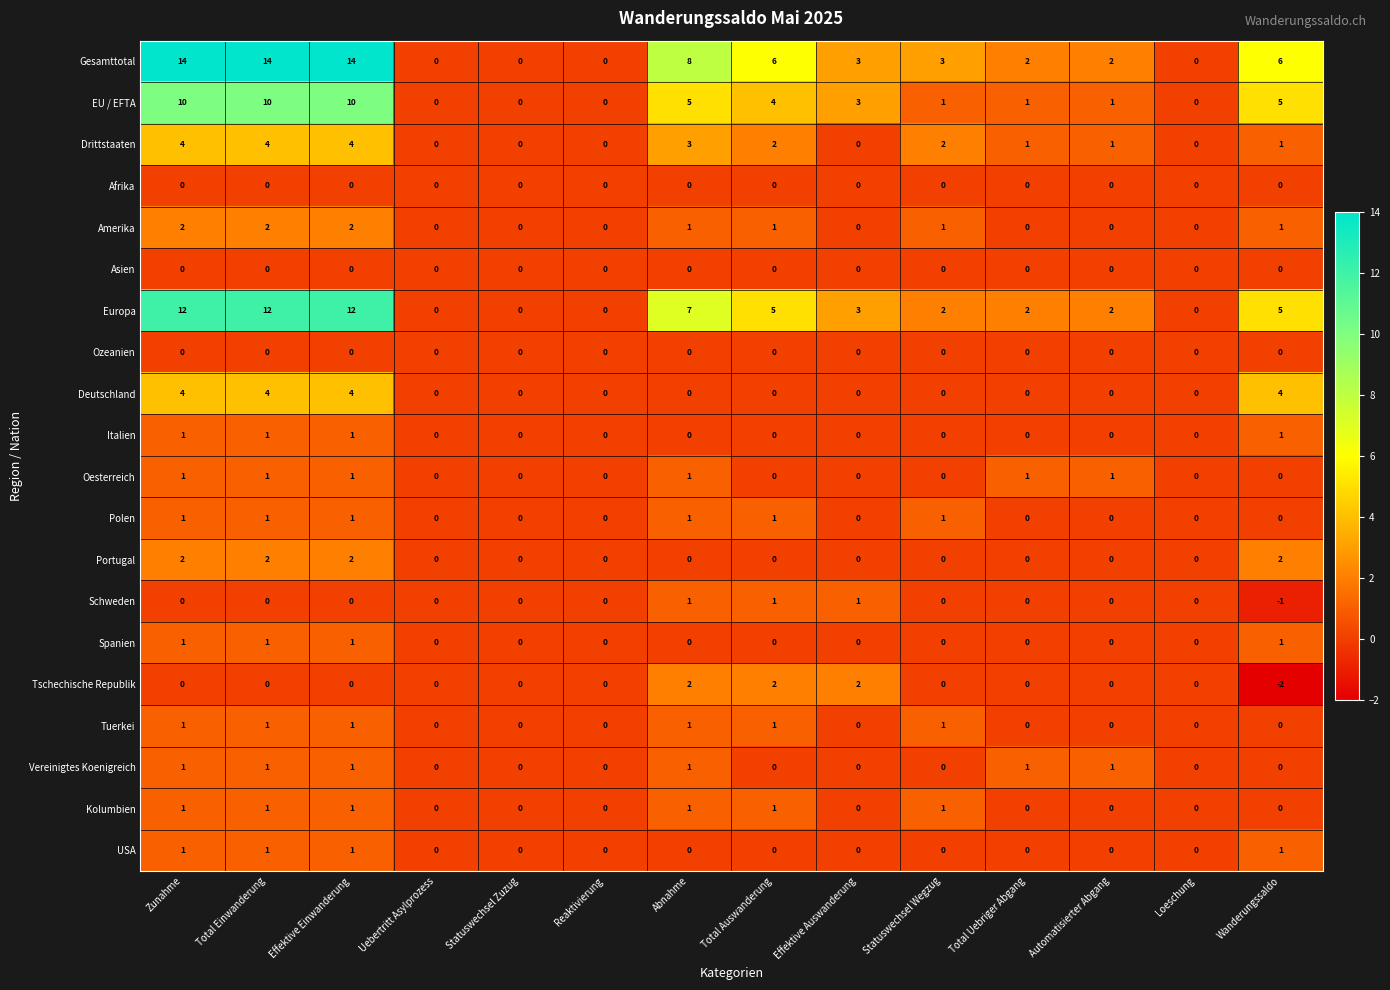

What is the minimum value shown in the chart?

-2